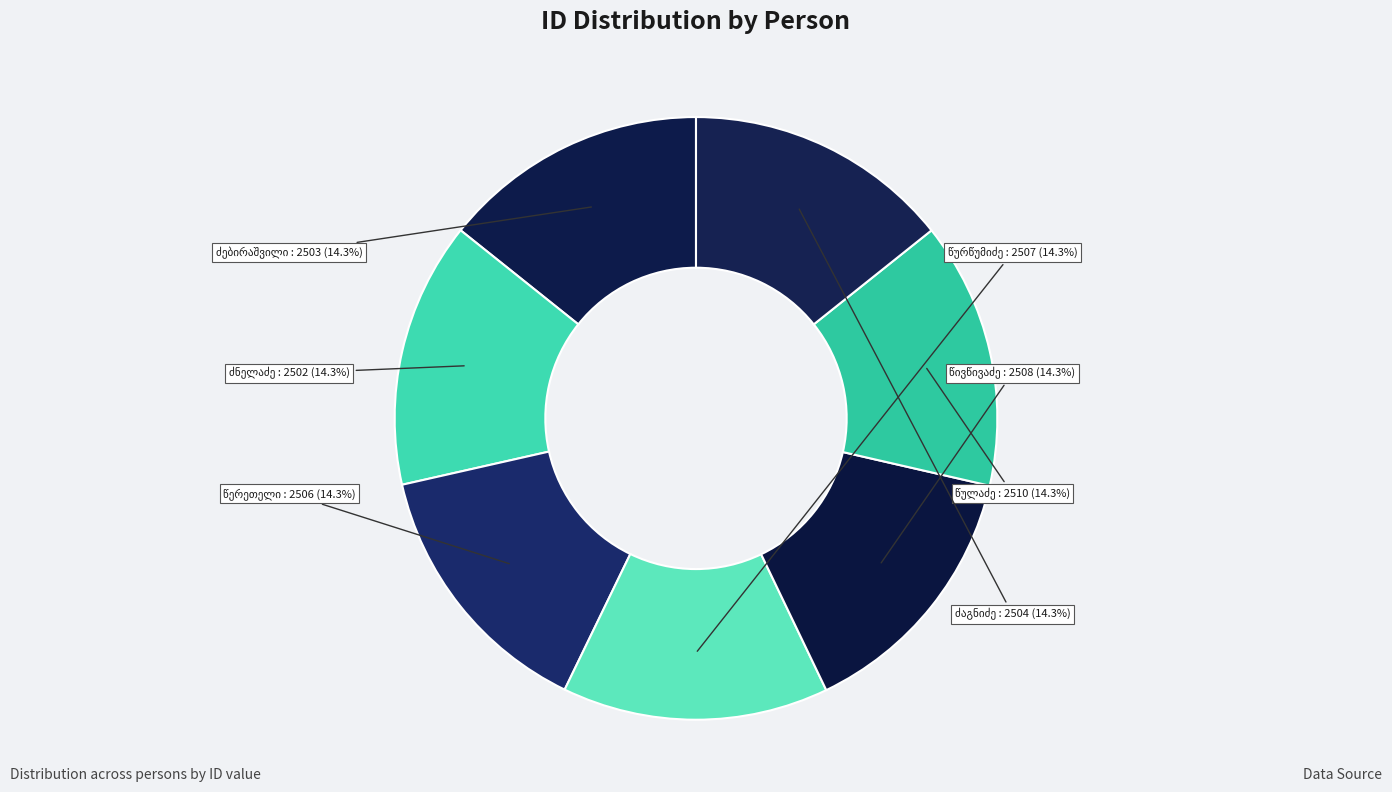

True or false: ალექსანდრე სიმონის ძე წივწივაძე accounts for 14% of the total.

True